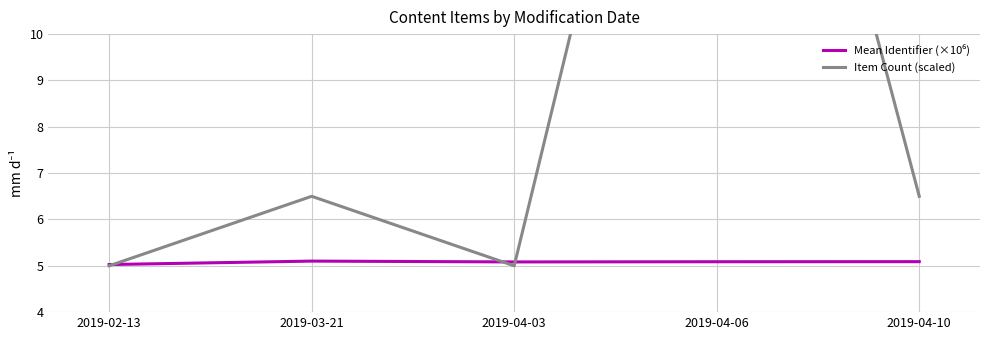

Does the chart display data point markers on the line(s)?

No